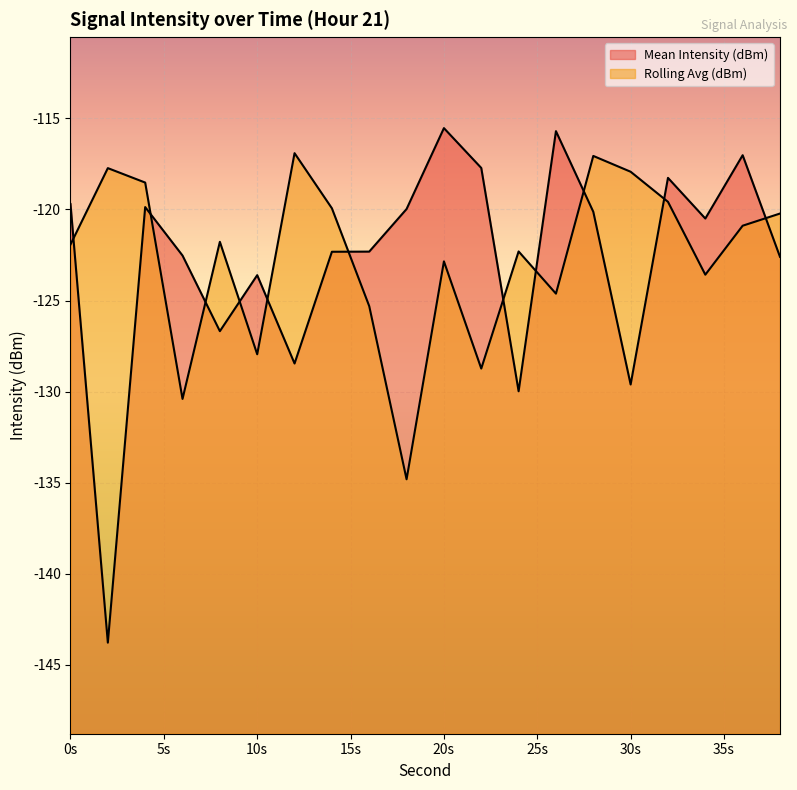

How many lines are shown in the chart?

2